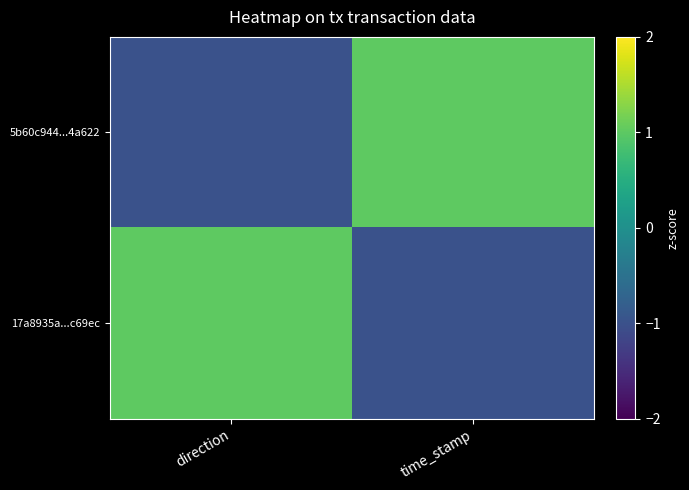

How many distinct data groups are displayed?

2